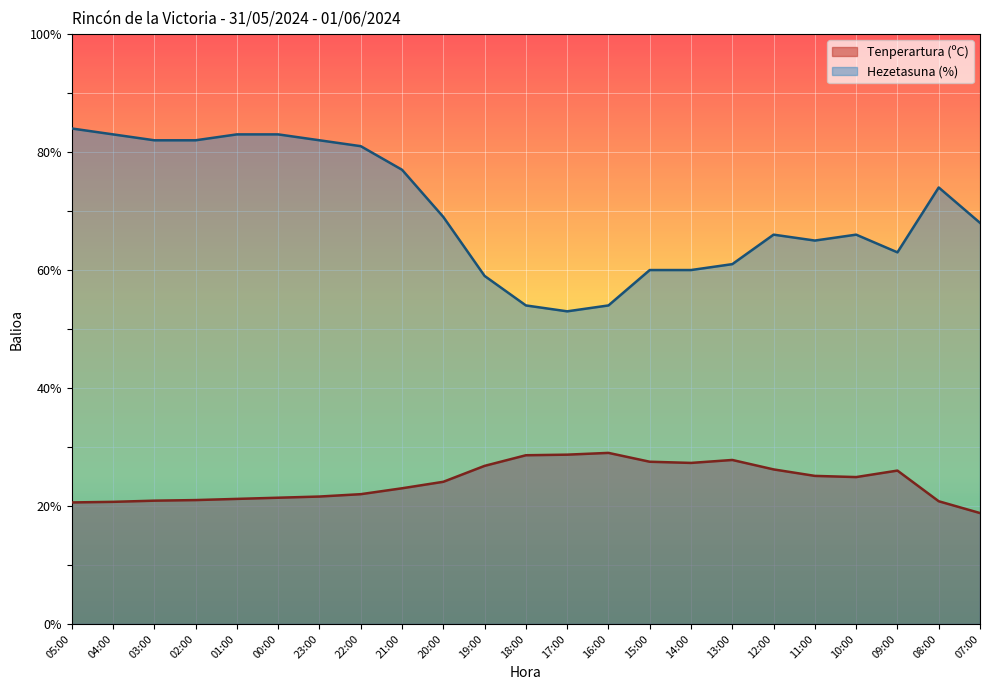

List the series in order of their peak value, lowest first.

Tenperartura (ºC), Hezetasuna (%)